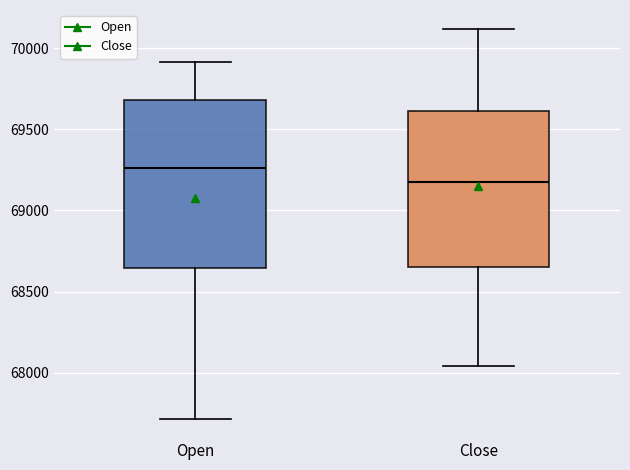

Reading left to right, transcribe this box plot: for each box, give where its median line is, the range the box spans, and where its two whiskers end, as read against the y-axis. The values are not printed on the chart, so give them approximately, as read against the axis.

Open: median 69250, box 68650 to 69700, whiskers 67700 to 69900
Close: median 69150, box 68650 to 69600, whiskers 68050 to 70100